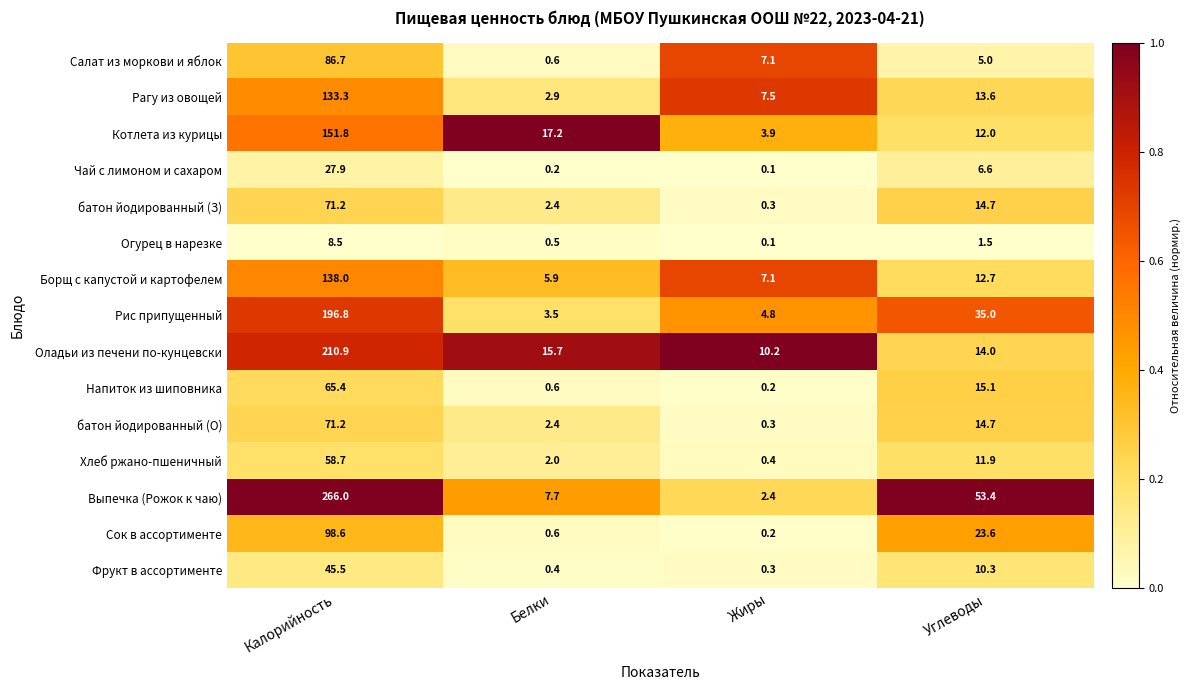

True or false: Оладьи из печени по-кунцевски has a value of 210.9 at Калорийность.

True